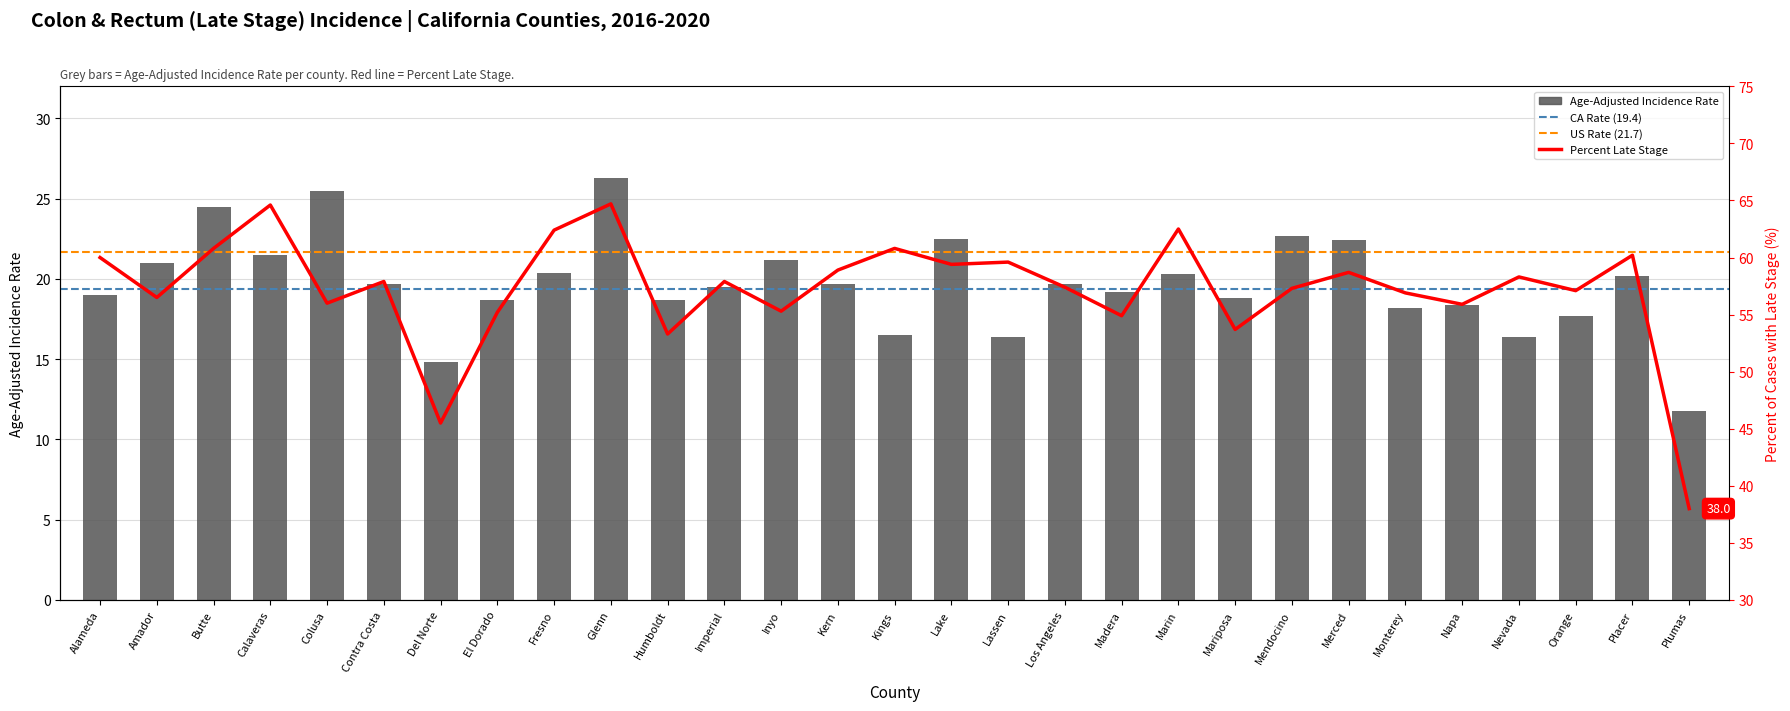

What is the label of the 6th bar from the left?

Contra Costa